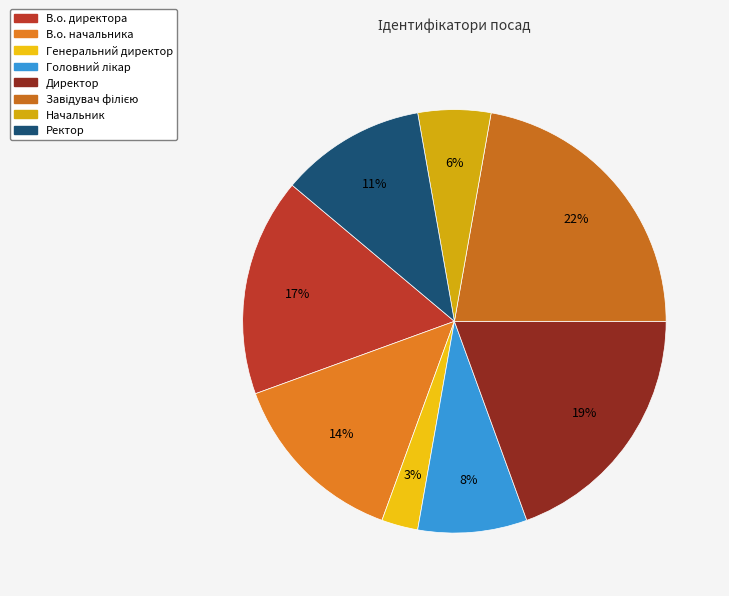

To the nearest percent, what portion does В.о. директора represent?

17%